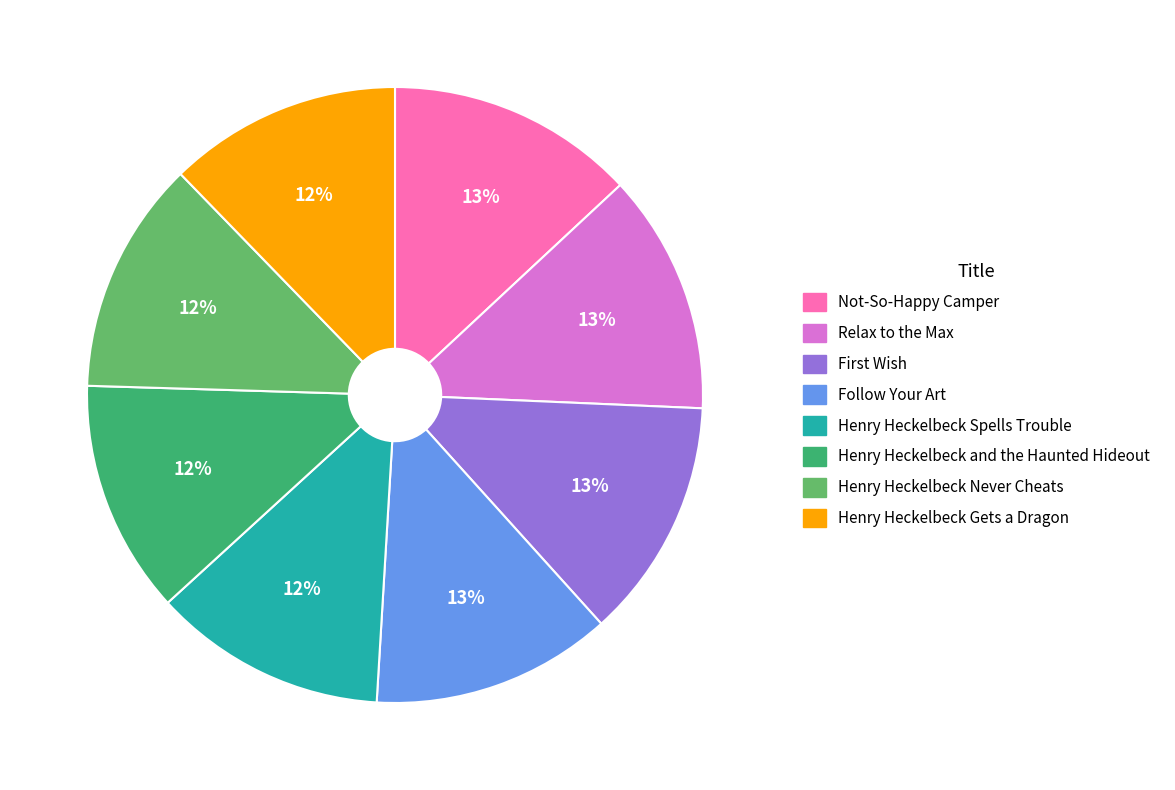

The Henry Heckelbeck Never Cheats slice represents 27% of the pie. True or false?

False